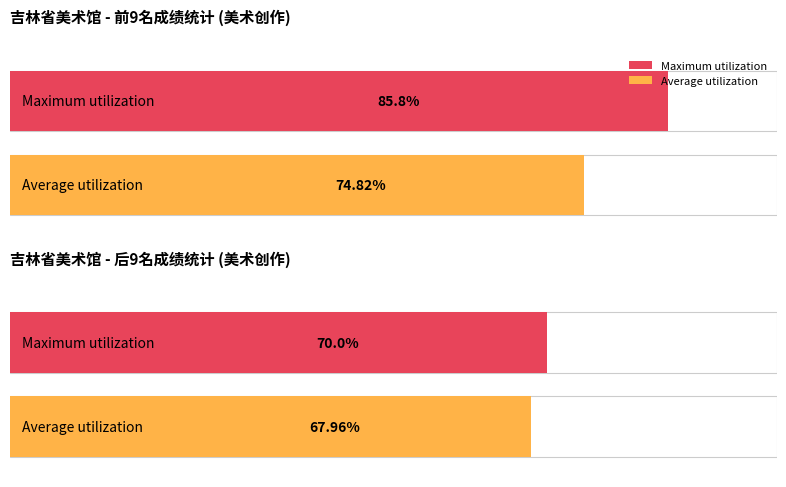

What is the maximum value shown in the chart?

85.8